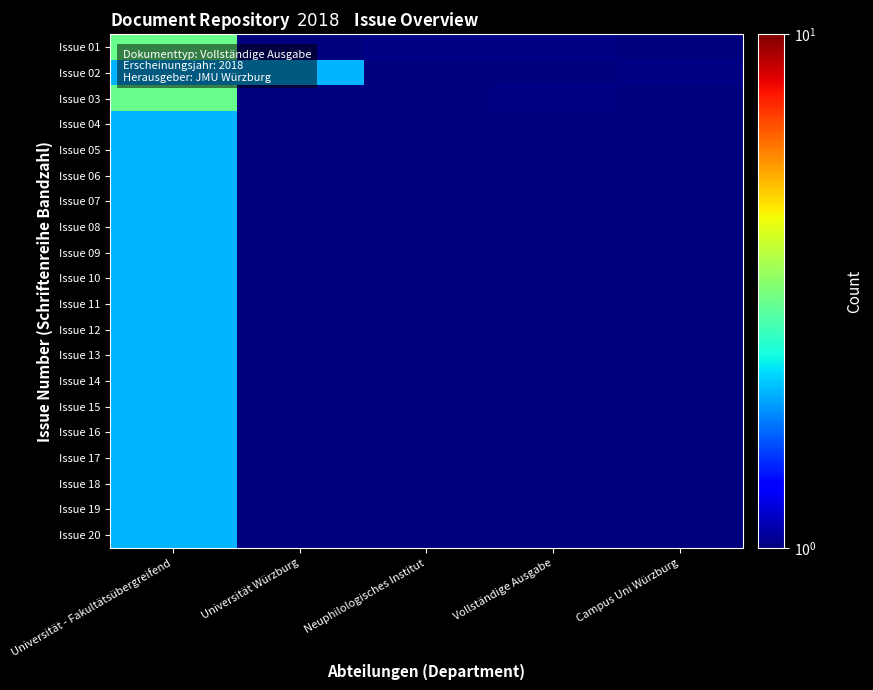

Reading left to right, what are all the values shown in this chart?

Issue 01: Universität - Fakultätsübergreifend=3.0	Universität Würzburg=0.0	Neuphilologisches Institut=1.0	Vollständige Ausgabe=1.0	Campus Uni Würzburg=0.0
Issue 02: Universität - Fakultätsübergreifend=2.0	Universität Würzburg=2.0	Neuphilologisches Institut=0.0	Vollständige Ausgabe=0.0	Campus Uni Würzburg=1.0
Issue 03: Universität - Fakultätsübergreifend=3.0	Universität Würzburg=0.0	Neuphilologisches Institut=0.0	Vollständige Ausgabe=1.0	Campus Uni Würzburg=0.0
Issue 04: Universität - Fakultätsübergreifend=2.0	Universität Würzburg=0.0	Neuphilologisches Institut=0.0	Vollständige Ausgabe=0.0	Campus Uni Würzburg=0.0
Issue 05: Universität - Fakultätsübergreifend=2.0	Universität Würzburg=0.0	Neuphilologisches Institut=0.0	Vollständige Ausgabe=0.0	Campus Uni Würzburg=0.0
Issue 06: Universität - Fakultätsübergreifend=2.0	Universität Würzburg=0.0	Neuphilologisches Institut=0.0	Vollständige Ausgabe=0.0	Campus Uni Würzburg=0.0
Issue 07: Universität - Fakultätsübergreifend=2.0	Universität Würzburg=0.0	Neuphilologisches Institut=0.0	Vollständige Ausgabe=0.0	Campus Uni Würzburg=0.0
Issue 08: Universität - Fakultätsübergreifend=2.0	Universität Würzburg=0.0	Neuphilologisches Institut=0.0	Vollständige Ausgabe=0.0	Campus Uni Würzburg=0.0
Issue 09: Universität - Fakultätsübergreifend=2.0	Universität Würzburg=0.0	Neuphilologisches Institut=0.0	Vollständige Ausgabe=0.0	Campus Uni Würzburg=0.0
Issue 10: Universität - Fakultätsübergreifend=2.0	Universität Würzburg=0.0	Neuphilologisches Institut=0.0	Vollständige Ausgabe=0.0	Campus Uni Würzburg=0.0
Issue 11: Universität - Fakultätsübergreifend=2.0	Universität Würzburg=0.0	Neuphilologisches Institut=0.0	Vollständige Ausgabe=0.0	Campus Uni Würzburg=0.0
Issue 12: Universität - Fakultätsübergreifend=2.0	Universität Würzburg=0.0	Neuphilologisches Institut=0.0	Vollständige Ausgabe=0.0	Campus Uni Würzburg=0.0
Issue 13: Universität - Fakultätsübergreifend=2.0	Universität Würzburg=0.0	Neuphilologisches Institut=0.0	Vollständige Ausgabe=0.0	Campus Uni Würzburg=0.0
Issue 14: Universität - Fakultätsübergreifend=2.0	Universität Würzburg=0.0	Neuphilologisches Institut=0.0	Vollständige Ausgabe=0.0	Campus Uni Würzburg=0.0
Issue 15: Universität - Fakultätsübergreifend=2.0	Universität Würzburg=0.0	Neuphilologisches Institut=0.0	Vollständige Ausgabe=0.0	Campus Uni Würzburg=0.0
Issue 16: Universität - Fakultätsübergreifend=2.0	Universität Würzburg=0.0	Neuphilologisches Institut=0.0	Vollständige Ausgabe=0.0	Campus Uni Würzburg=0.0
Issue 17: Universität - Fakultätsübergreifend=2.0	Universität Würzburg=0.0	Neuphilologisches Institut=0.0	Vollständige Ausgabe=0.0	Campus Uni Würzburg=0.0
Issue 18: Universität - Fakultätsübergreifend=2.0	Universität Würzburg=0.0	Neuphilologisches Institut=0.0	Vollständige Ausgabe=0.0	Campus Uni Würzburg=0.0
Issue 19: Universität - Fakultätsübergreifend=2.0	Universität Würzburg=0.0	Neuphilologisches Institut=0.0	Vollständige Ausgabe=0.0	Campus Uni Würzburg=0.0
Issue 20: Universität - Fakultätsübergreifend=2.0	Universität Würzburg=0.0	Neuphilologisches Institut=0.0	Vollständige Ausgabe=0.0	Campus Uni Würzburg=0.0